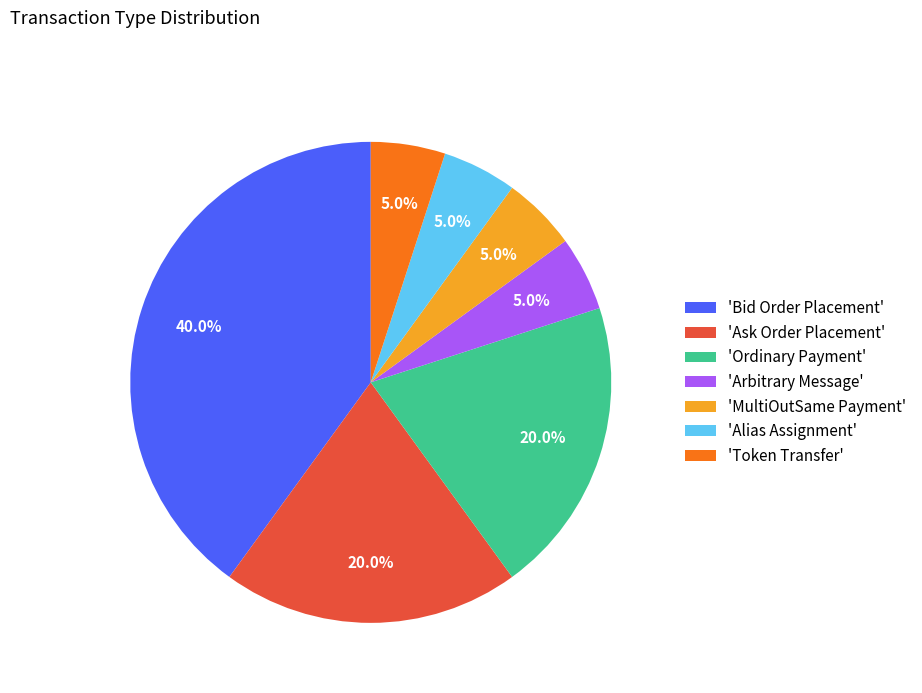

Which category has the biggest portion of the pie?

'Bid Order Placement'